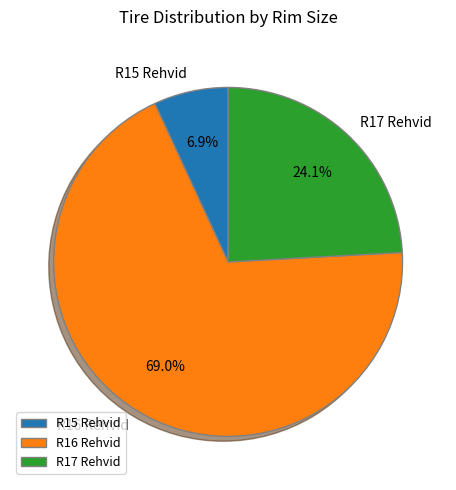

What is the majority slice?

R16 Rehvid